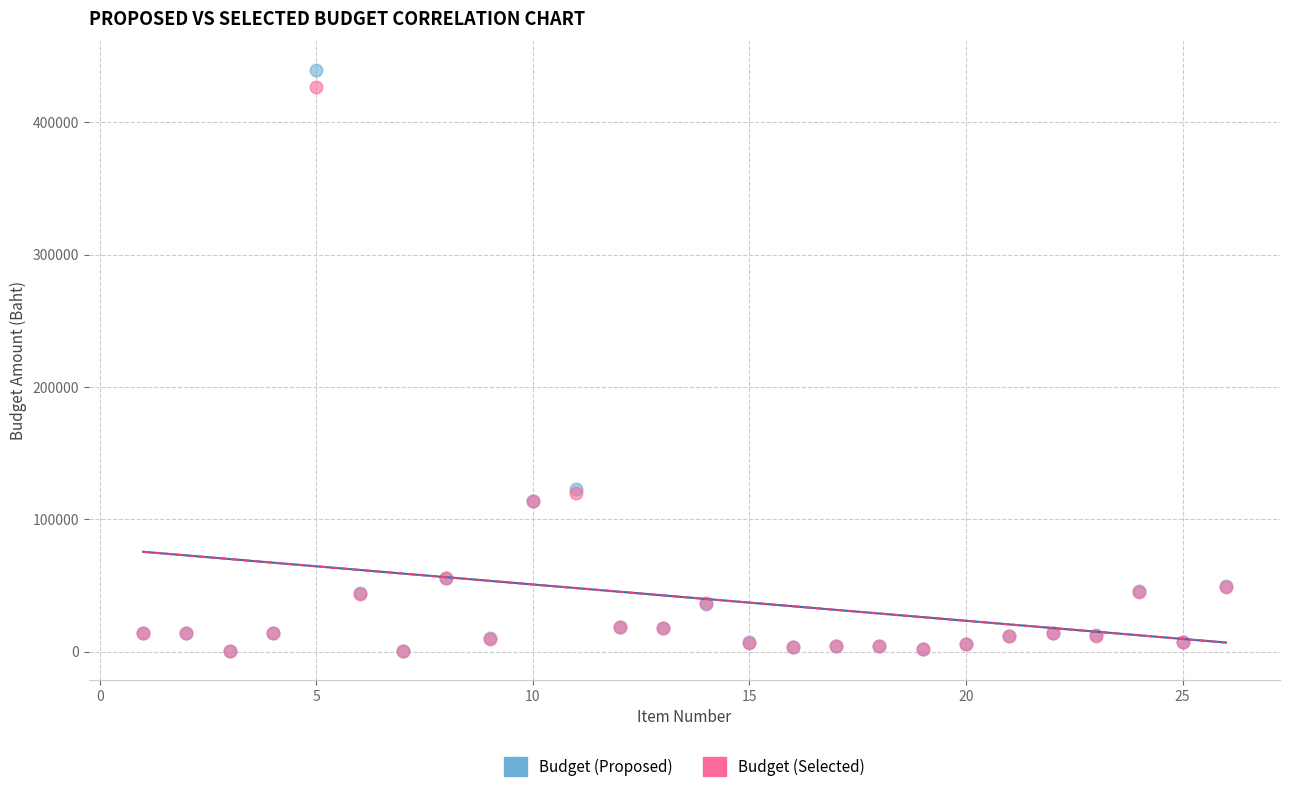

Which series has the widest spread of Y values?

Budget (Proposed)